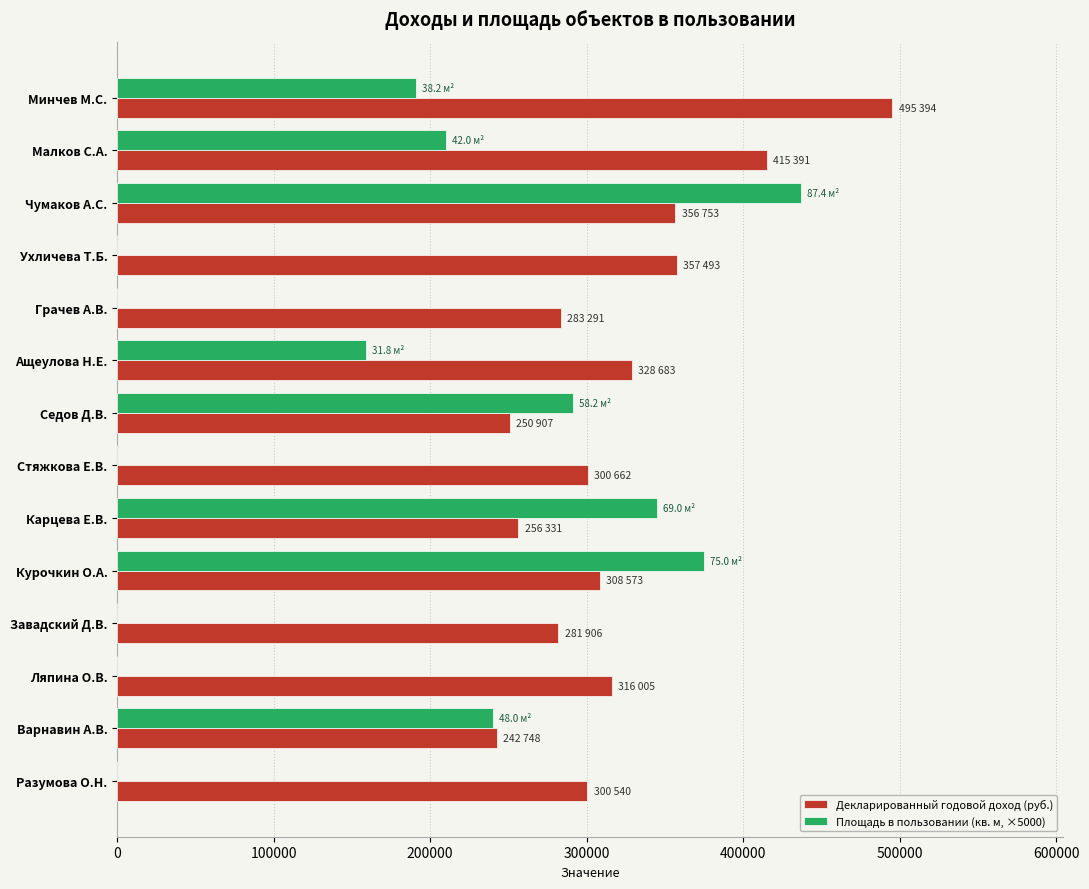

Which series has the largest total across all categories?

Декларированный годовой доход (руб.)